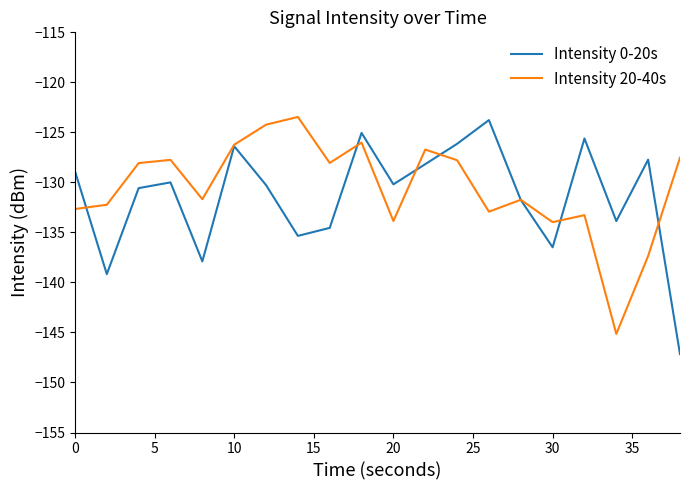

What is the greatest value displayed?

-123.5